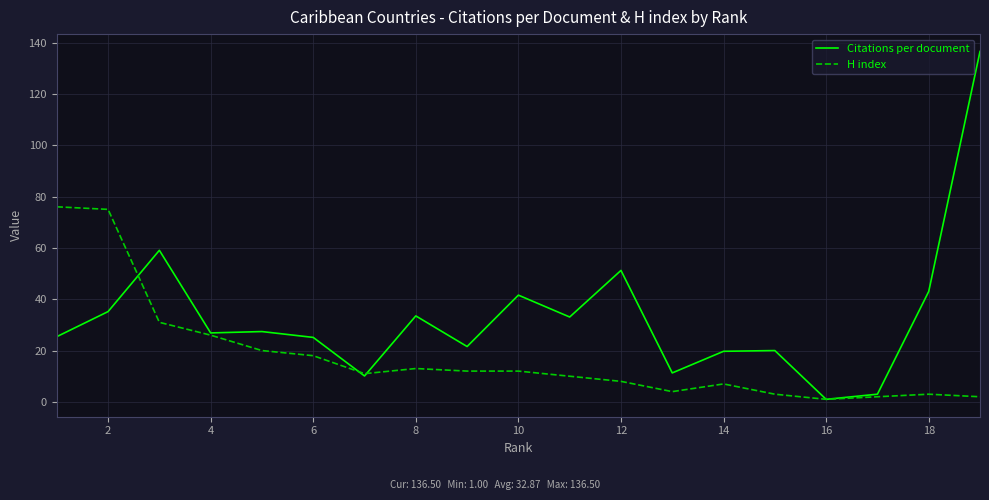

List the series in order of their overall mean, highest first.

Citations per document, H index